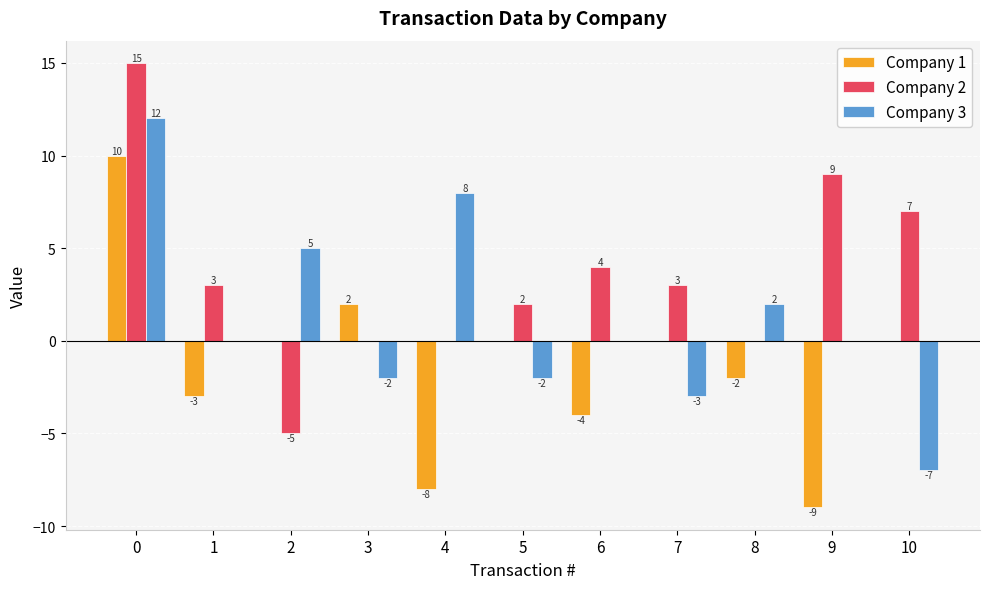

Count the number of categories in the chart.

11